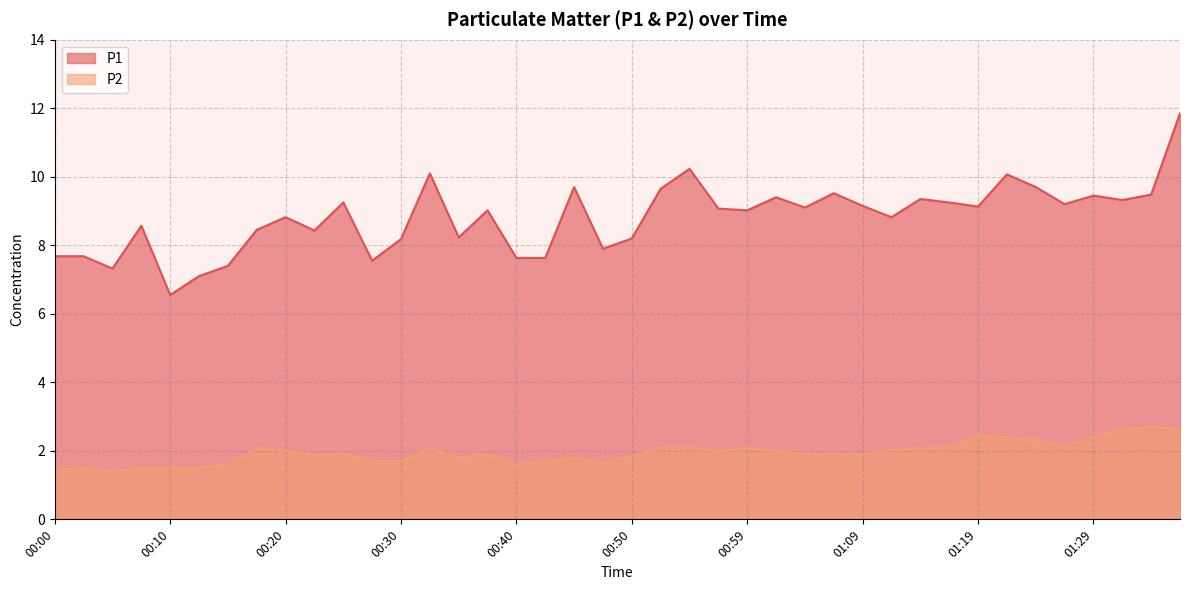

What is the difference between the maximum and minimum values in the P2 series?

1.3